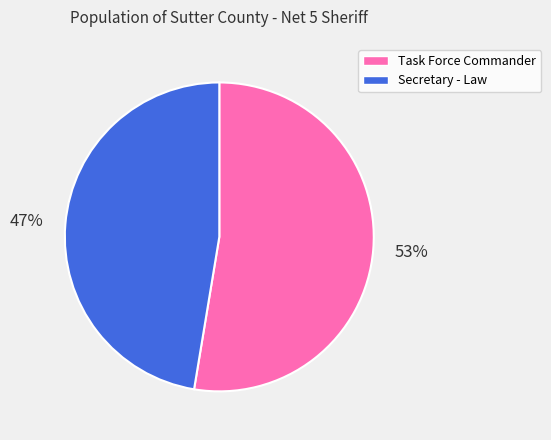

Is there any slice that represents more than half of the pie?

Yes